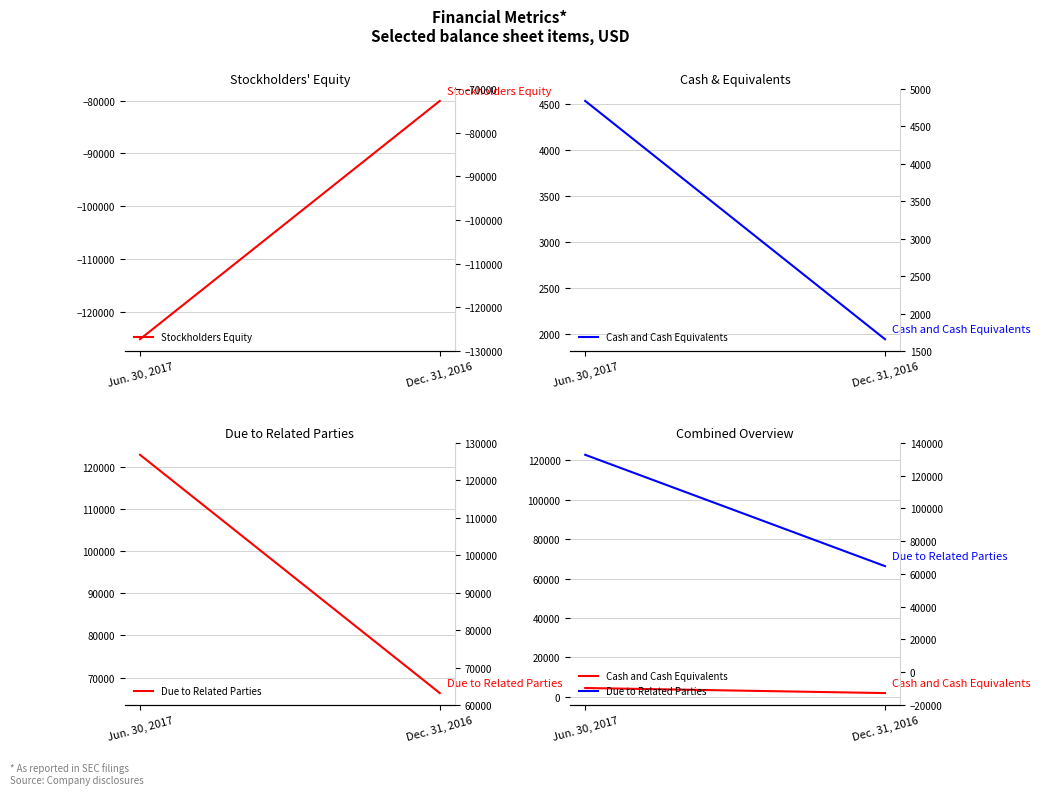

What is the greatest value displayed?

122802